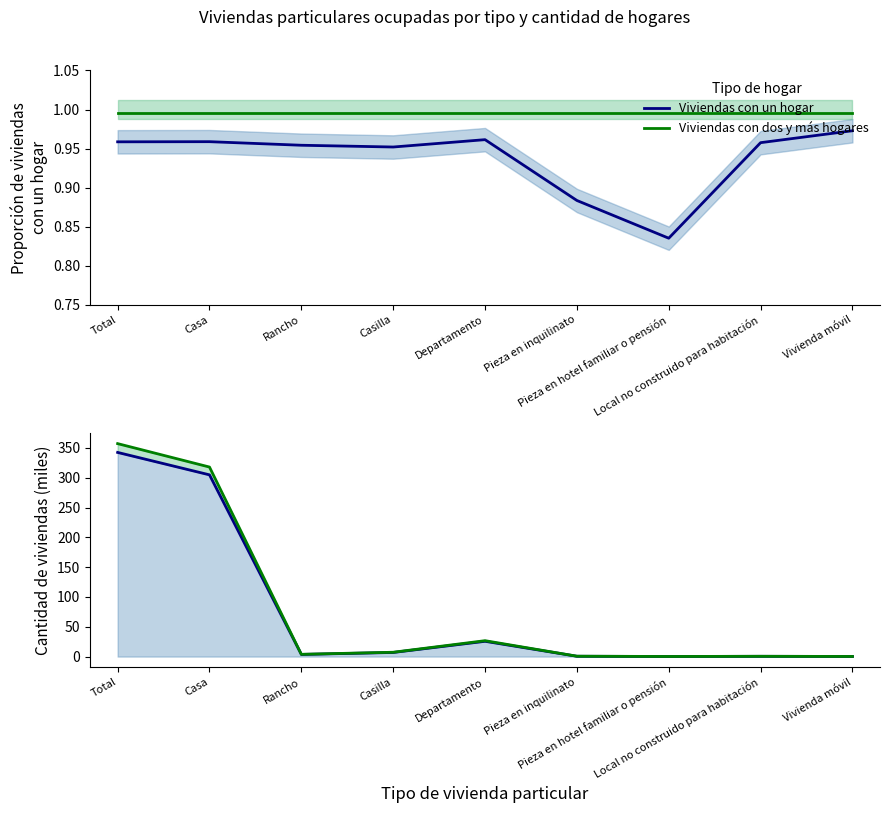

True or false: Viviendas con dos y más hogares has a value of 2.0 at Rancho.

False